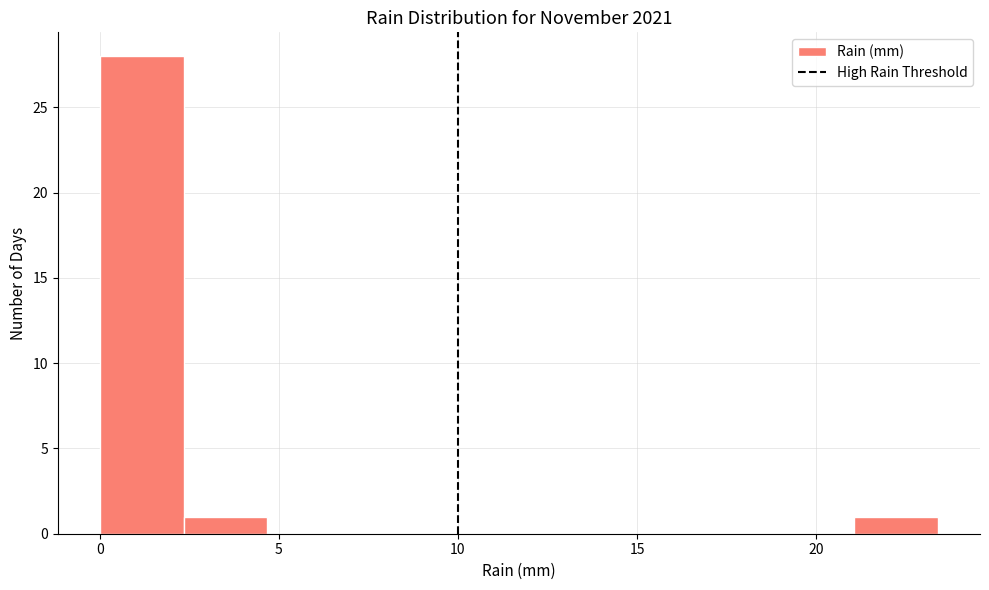

Reading left to right, transcribe this chart: for each bar, give the range it covers on the x-axis and its height. Neither the bar edges nor the heights are printed on the chart, so give them approximately, as read against the axes.

0.0 to 2.5: 28
2.5 to 4.5: 1
4.5 to 7.0: 0
7.0 to 9.5: 0
9.5 to 11.5: 0
11.5 to 14.0: 0
14.0 to 16.5: 0
16.5 to 18.5: 0
18.5 to 21.0: 0
21.0 to 23.5: 1